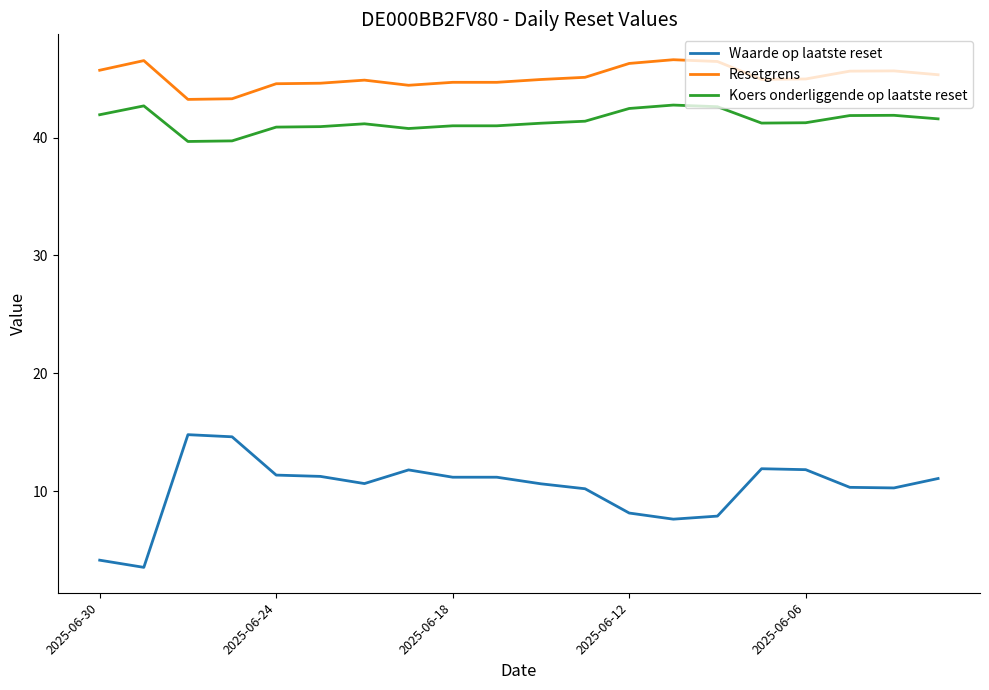

Which series has the widest spread of values?

Waarde op laatste reset